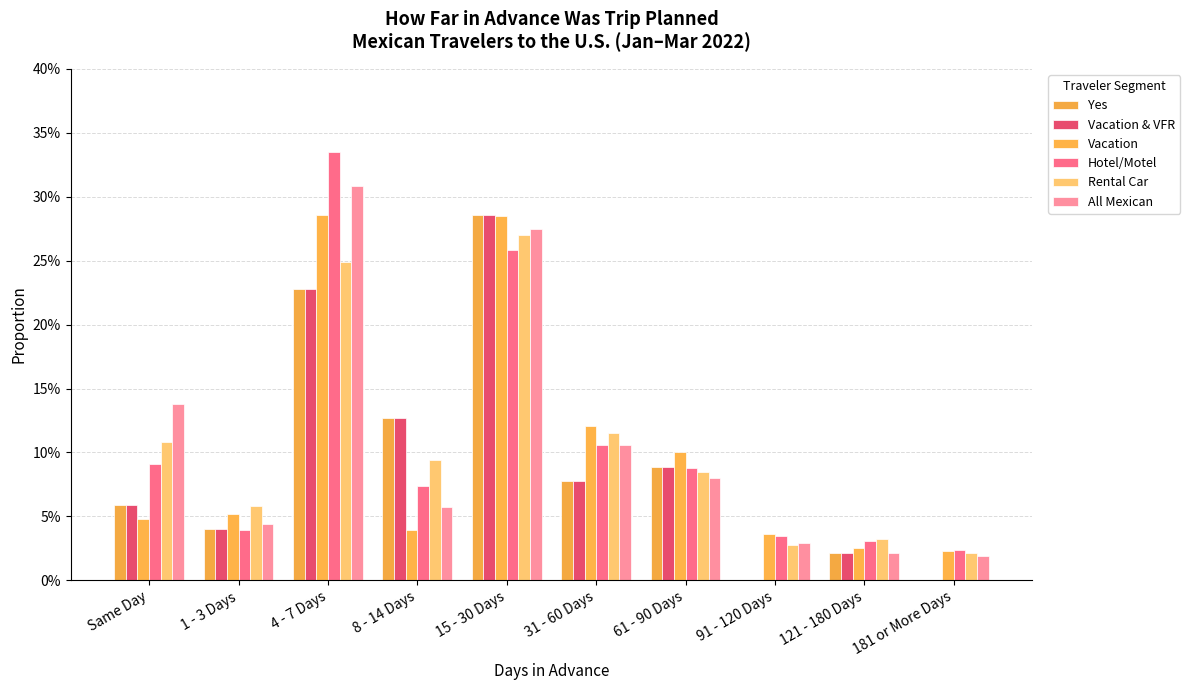

At how many categories does at least one series exceed 0?

10